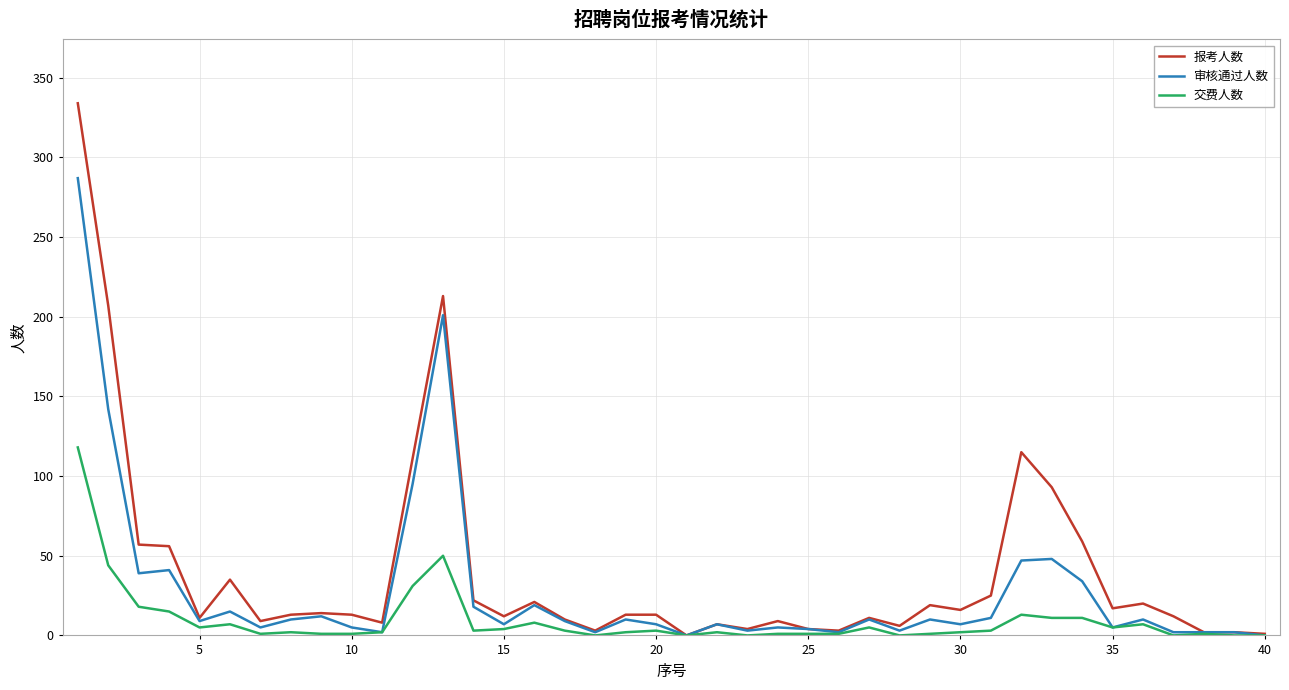

What is the greatest value displayed?

334